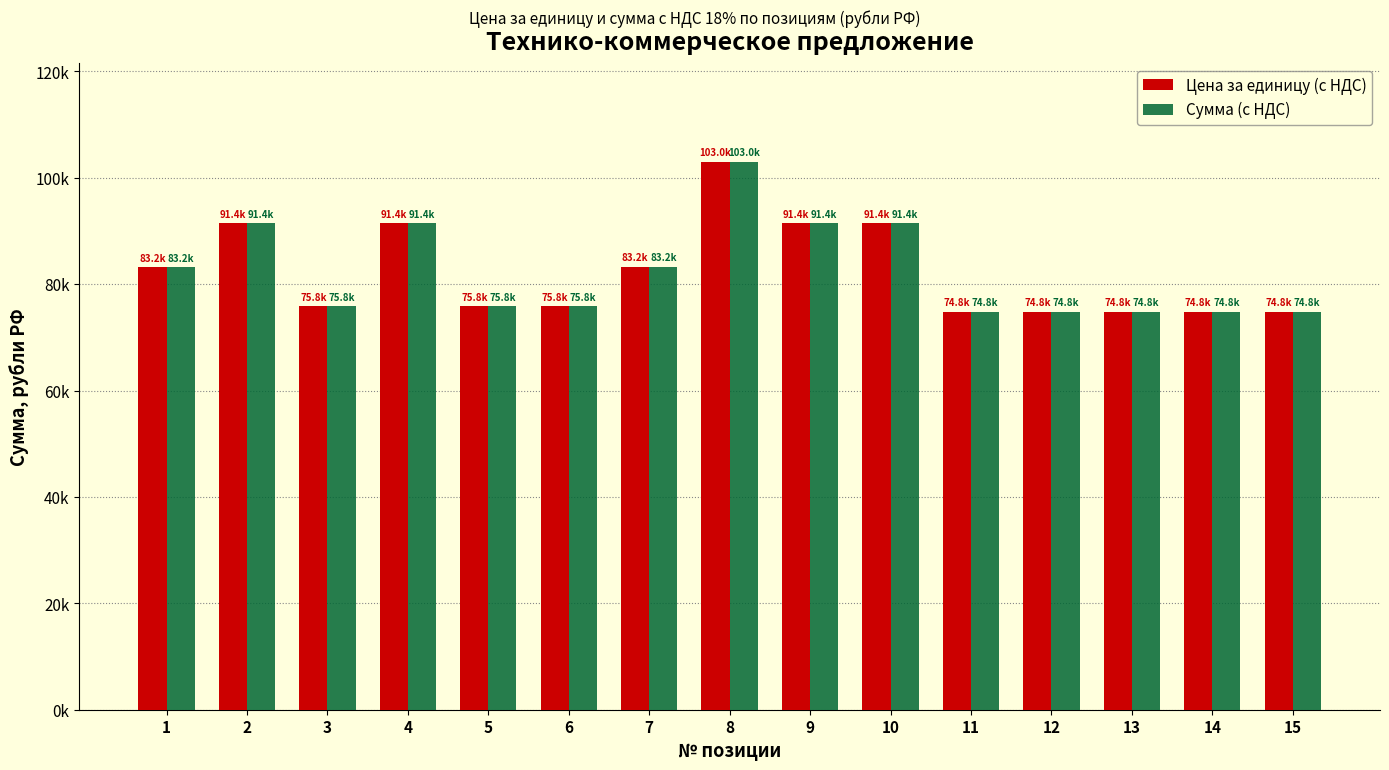

Is it true that Сумма (с НДС) equals 37457.8 at 13?

False